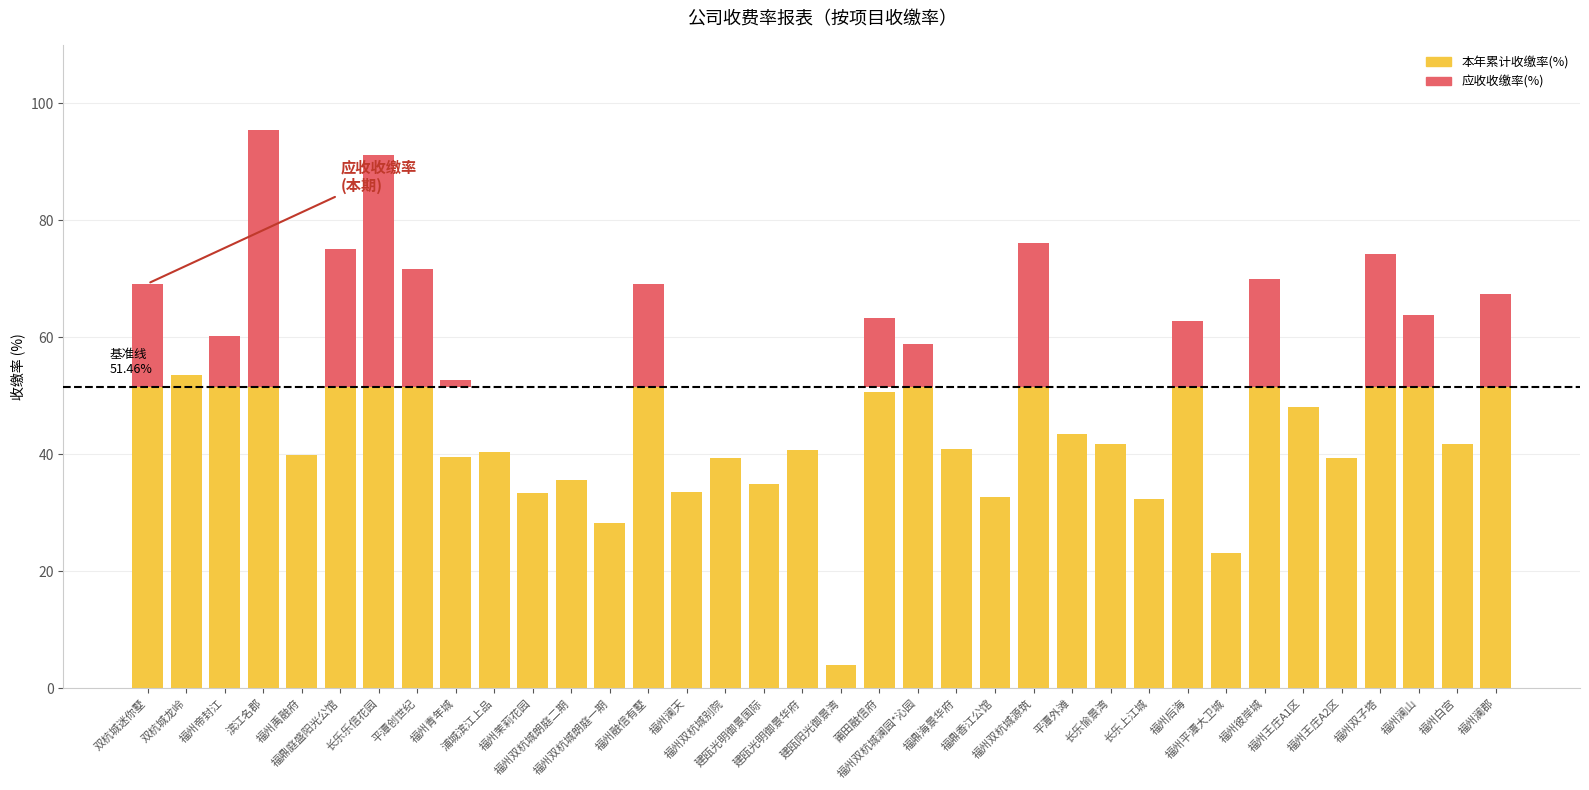

What are all the series names shown in the legend?

本年累计收缴率(%), 应收收缴率(%)